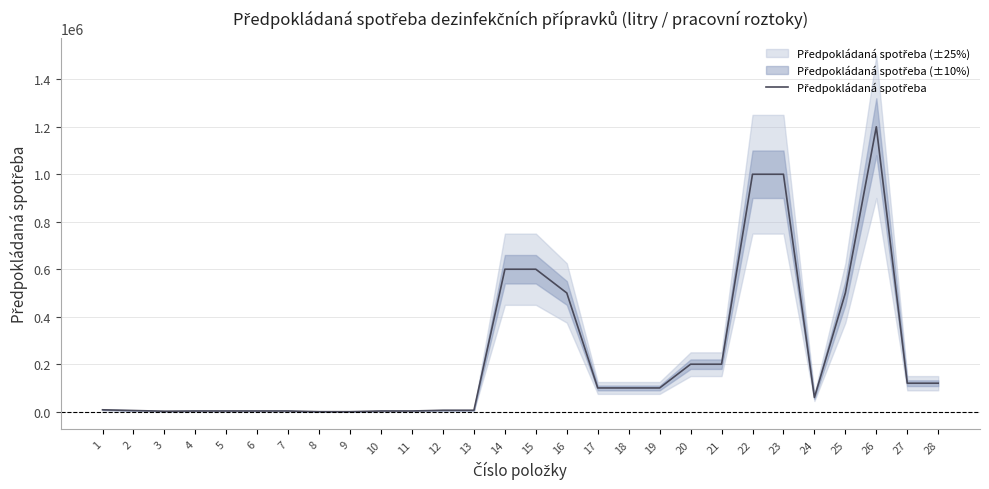

What is the minimum value shown in the chart?

50